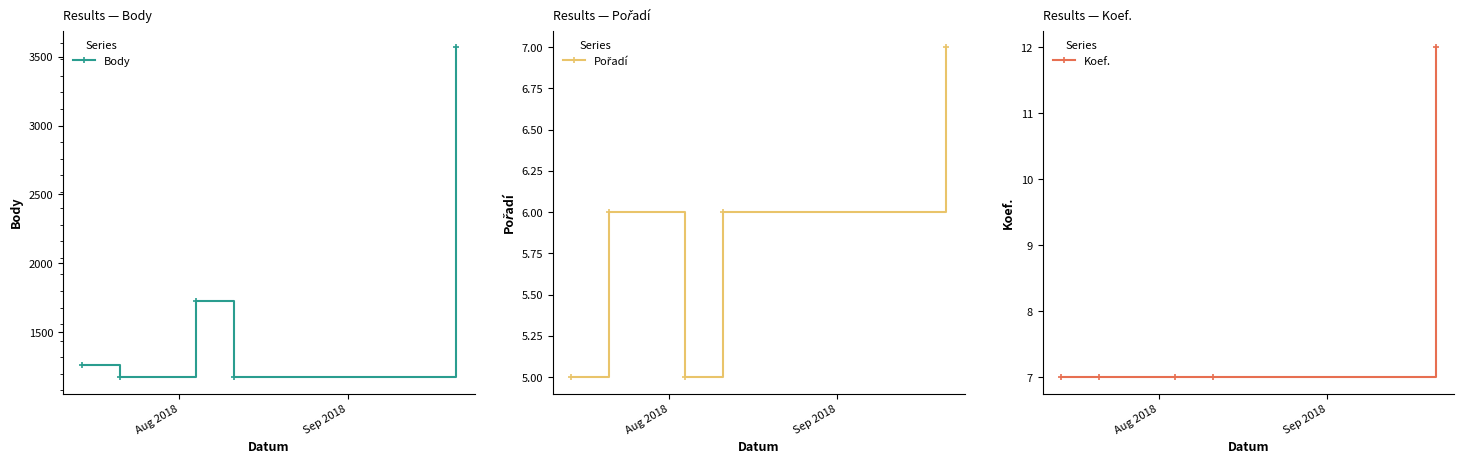

What is the smallest value displayed?

5